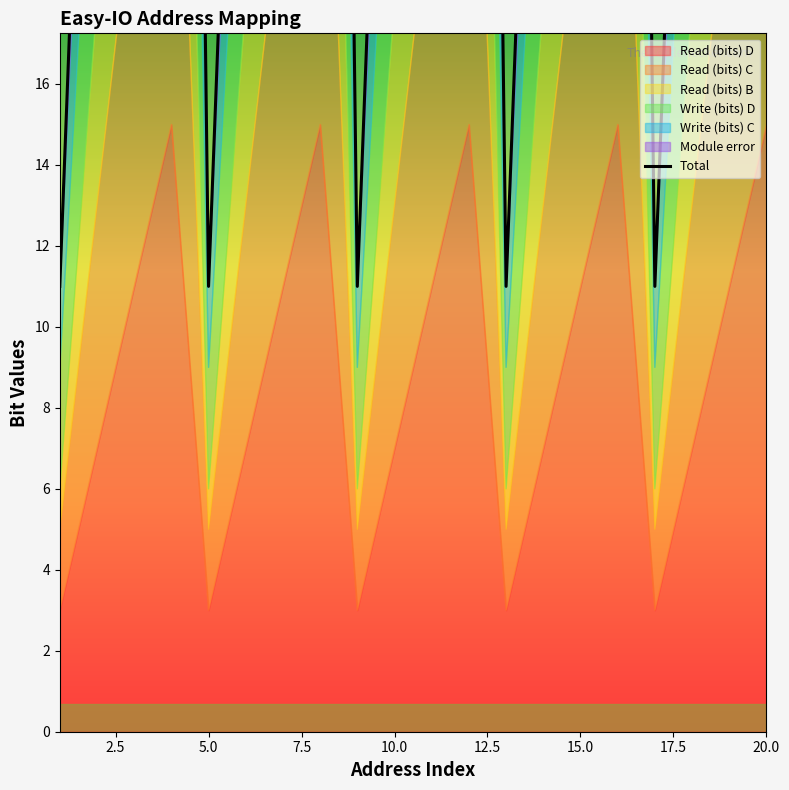

The chart shows a value of 17 at 0.0. True or false?

False